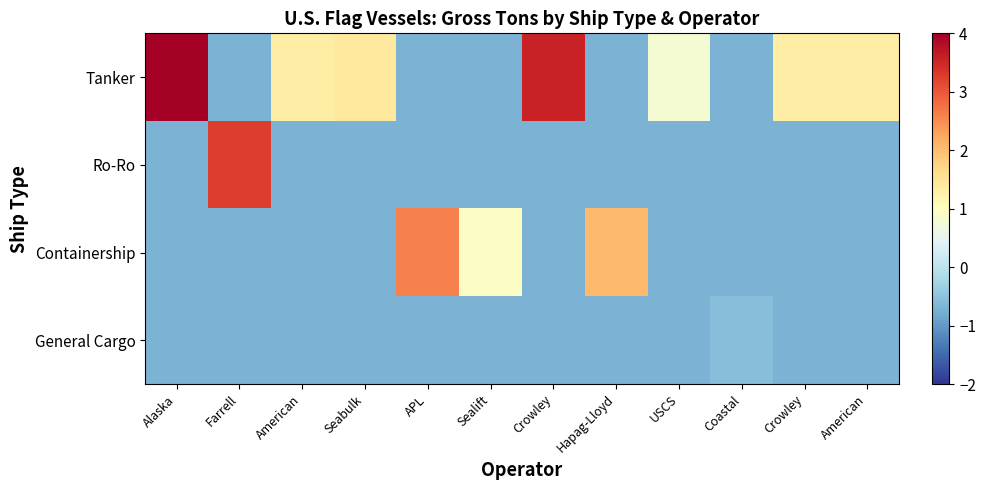

Reading left to right, extract all data points from this chart.

Tanker: Alaska=6.9	Farrell=-0.7	American=1.3	Seabulk=1.4	APL=-0.7	Sealift=-0.7	Crowley=3.6	Hapag-Lloyd=-0.7	USCS=0.8	Coastal=-0.7	Crowley=1.3	American=1.3
Ro-Ro: Alaska=-0.7	Farrell=3.3	American=-0.7	Seabulk=-0.7	APL=-0.7	Sealift=-0.7	Crowley=-0.7	Hapag-Lloyd=-0.7	USCS=-0.7	Coastal=-0.7	Crowley=-0.7	American=-0.7
Containership: Alaska=-0.7	Farrell=-0.7	American=-0.7	Seabulk=-0.7	APL=2.6	Sealift=0.9	Crowley=-0.7	Hapag-Lloyd=2.0	USCS=-0.7	Coastal=-0.7	Crowley=-0.7	American=-0.7
General Cargo: Alaska=-0.7	Farrell=-0.7	American=-0.7	Seabulk=-0.7	APL=-0.7	Sealift=-0.7	Crowley=-0.7	Hapag-Lloyd=-0.7	USCS=-0.7	Coastal=-0.6	Crowley=-0.7	American=-0.7